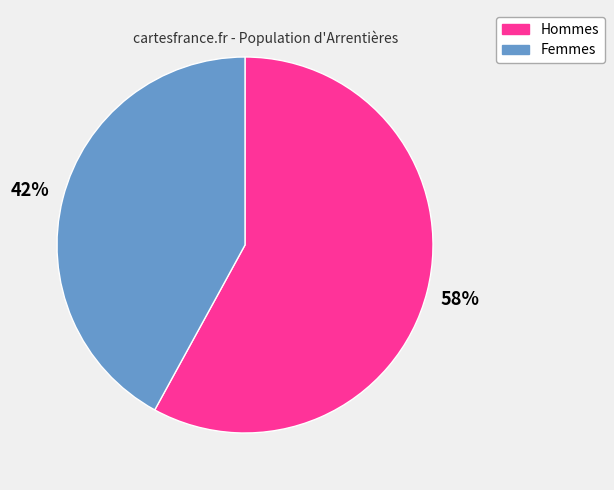

To the nearest percent, what is the difference between the largest and smallest slice percentages?

16%